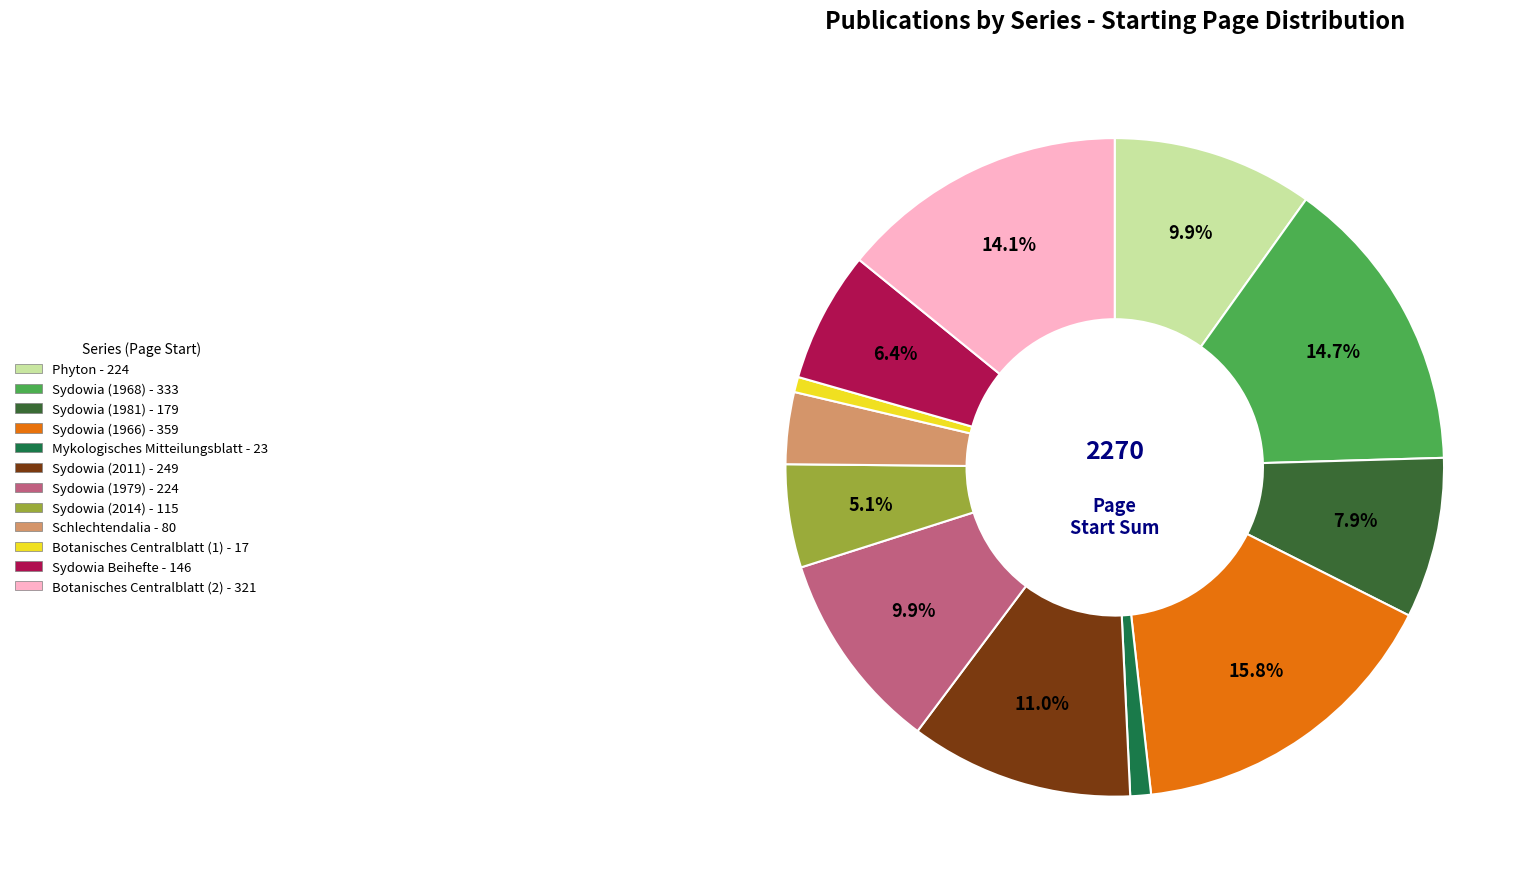

Does Sydowia (1979) account for over 50% of the chart?

No